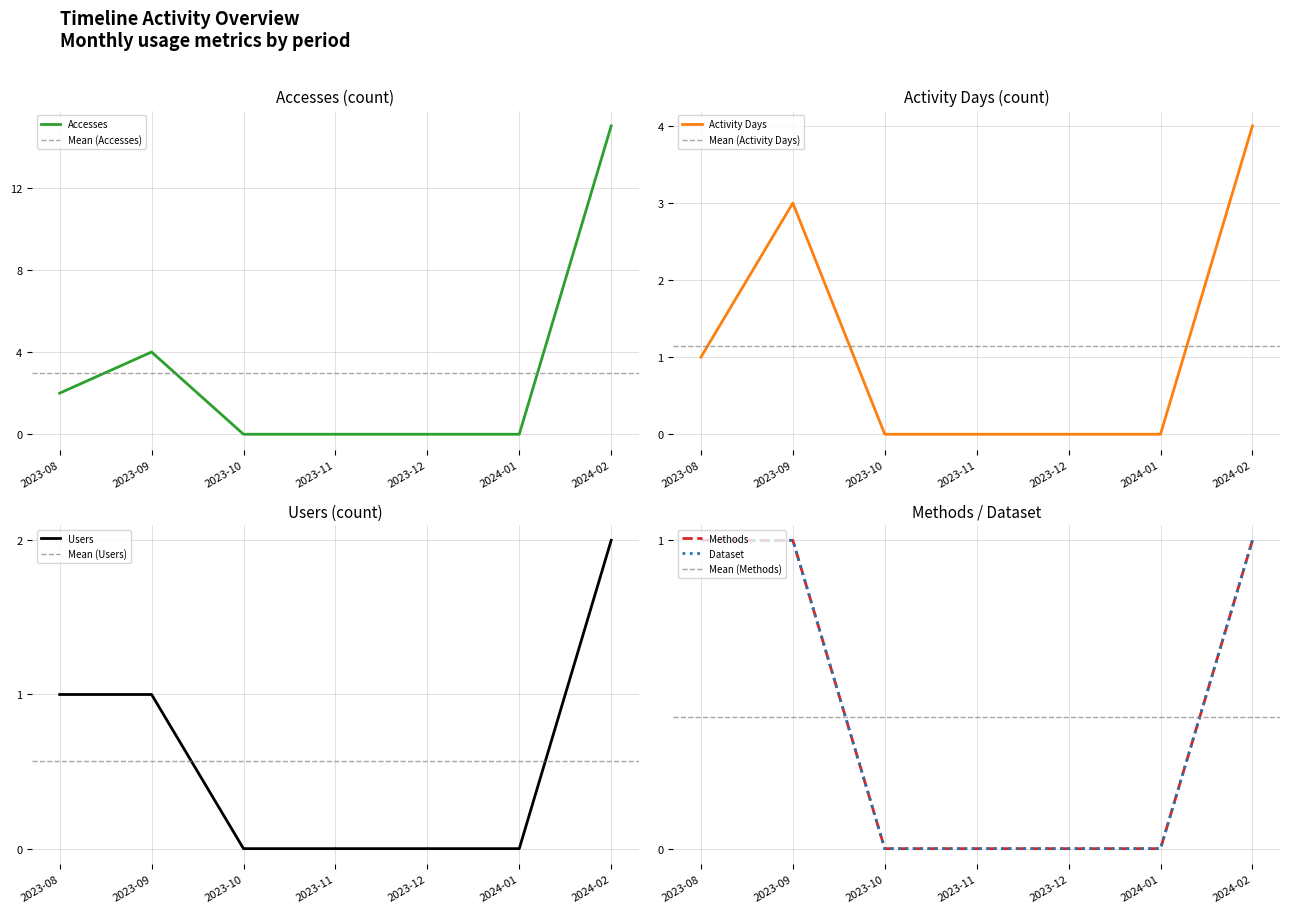

Rank the series at 2023-10 from highest to lowest value.

Accesses, Activity Days, Methods, Dataset, Users